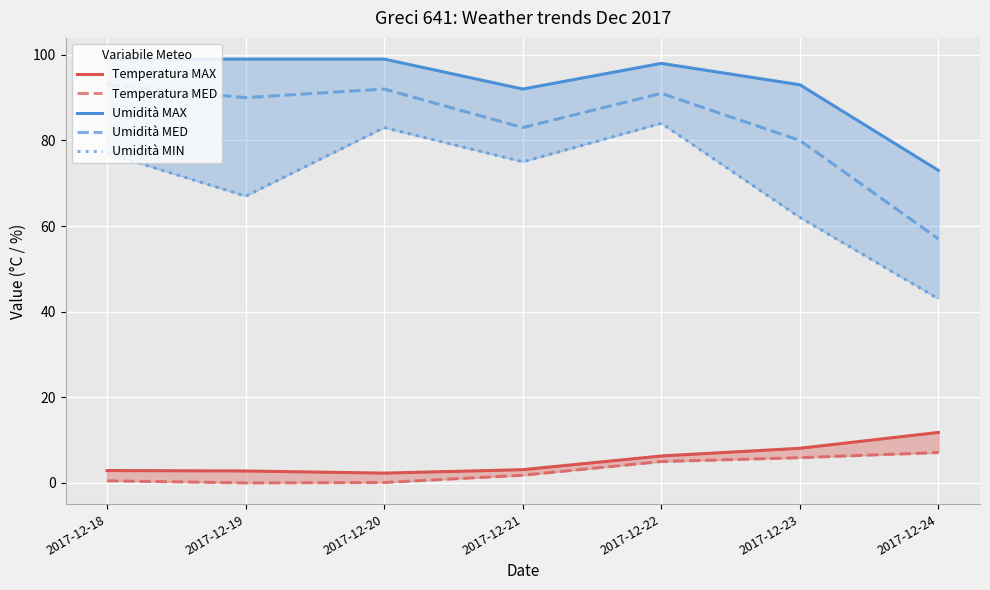

Is the value of Temperatura MED at 2017-12-24 greater than the value of Temperatura MAX at 2017-12-20?

Yes